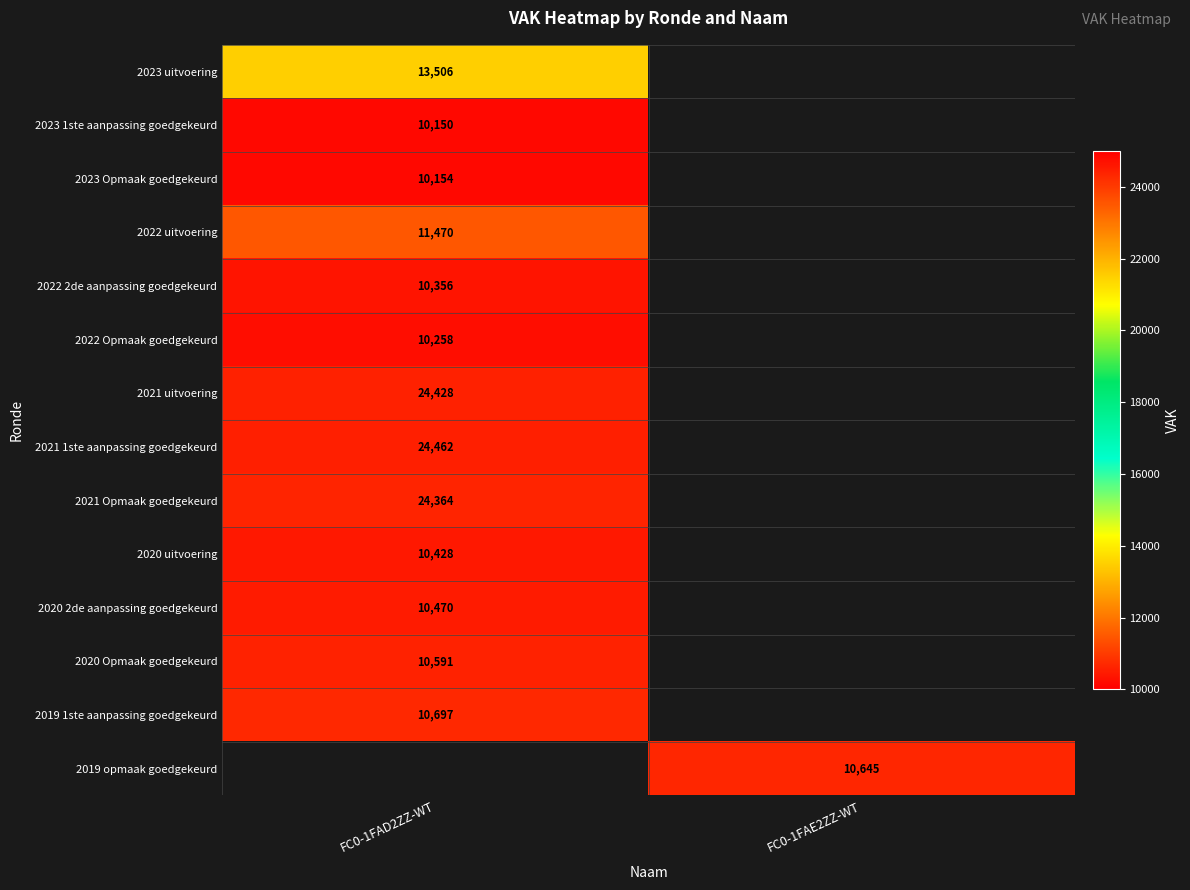

The 2020 2de aanpassing goedgekeurd series shows 16277 at FC0-1FAD2ZZ-WT. True or false?

False